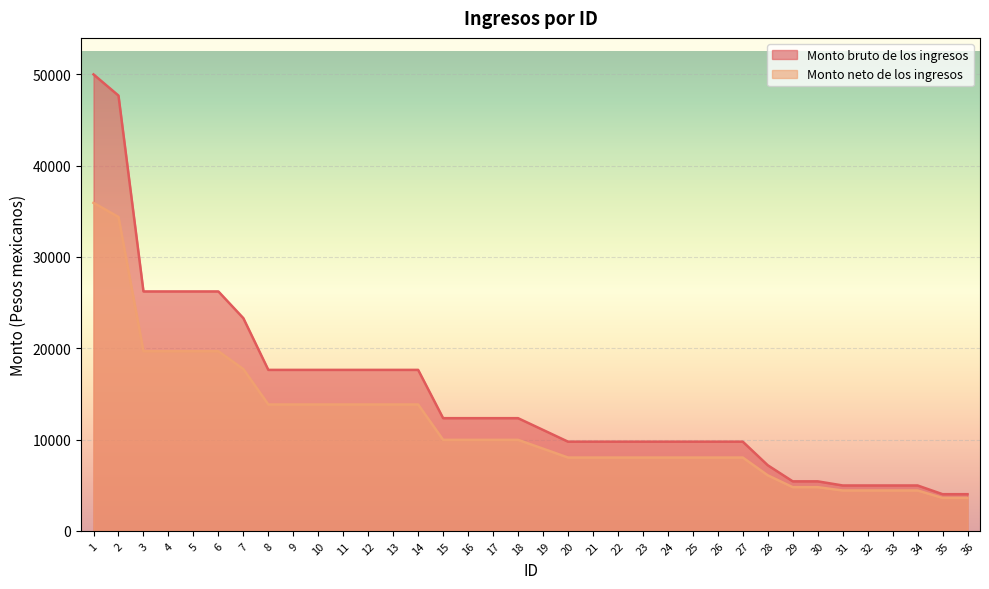

True or false: Monto bruto de los ingresos has a value of 47663.5 at 2.

True